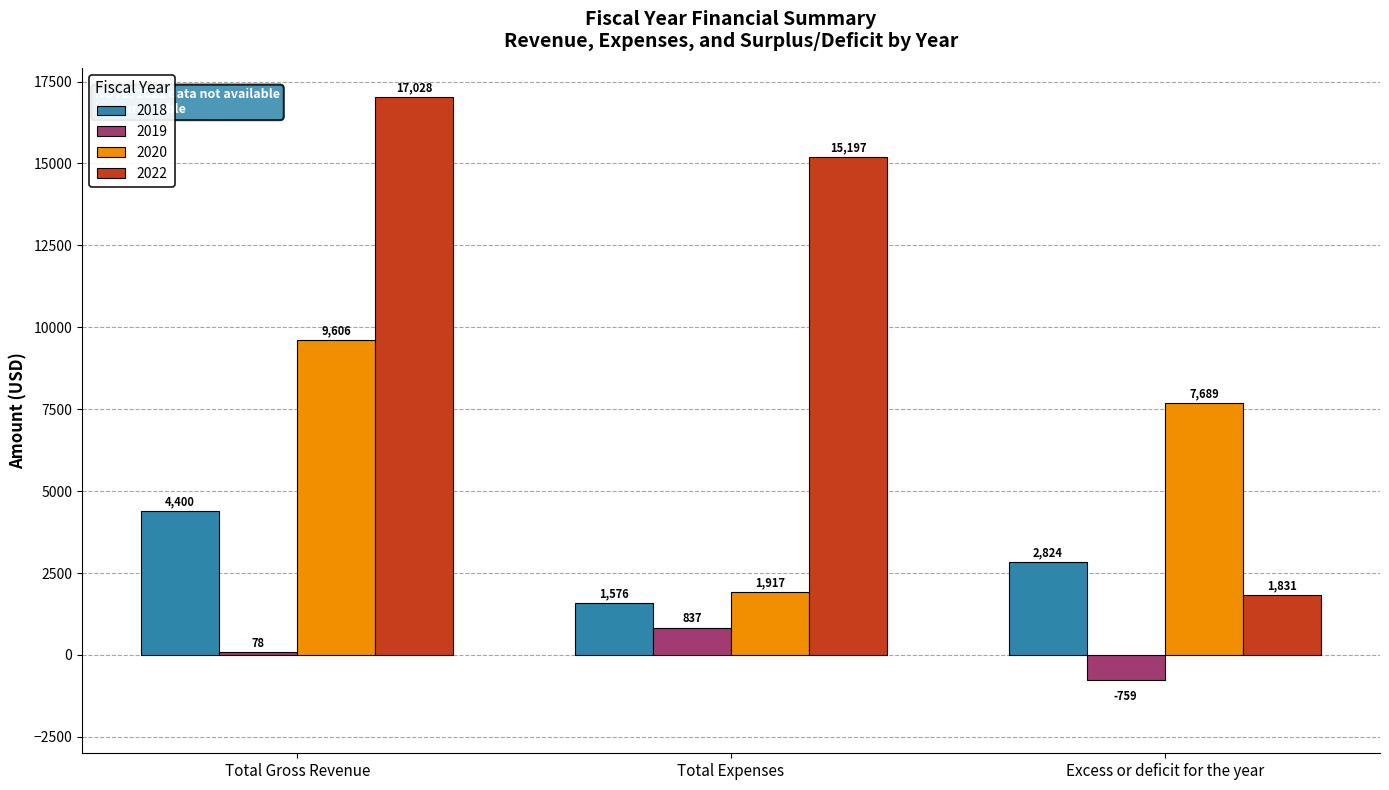

The 2022 series shows 1831.3 at Excess or deficit for the year. True or false?

True